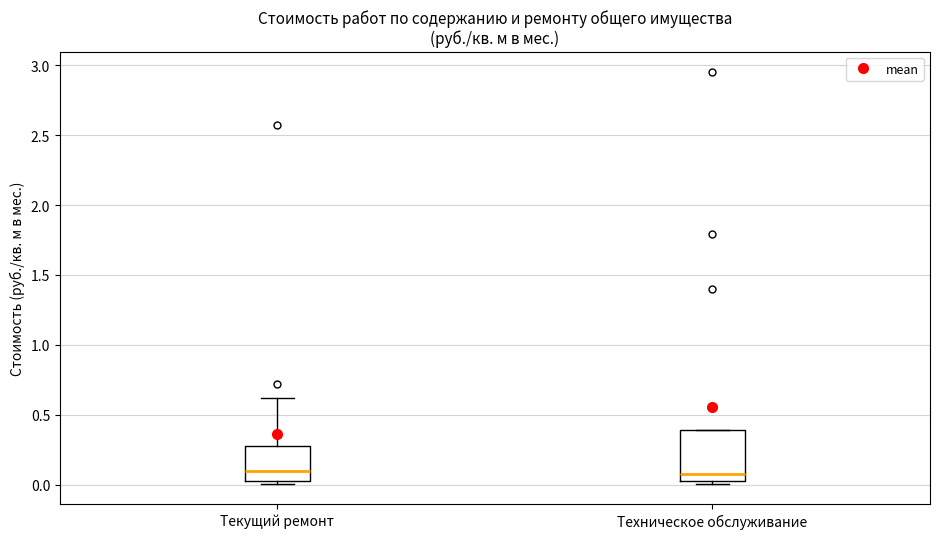

Reading left to right, transcribe this box plot: for each box, give where its median line is, the range the box spans, and where its two whiskers end, as read against the y-axis. The values are not printed on the chart, so give them approximately, as read against the axis.

Текущий ремонт: median 0.10, box 0.05 to 0.30, whiskers 0.00 to 0.60
Техническое обслуживание: median 0.10, box 0.05 to 0.40, whiskers 0.00 to 0.40